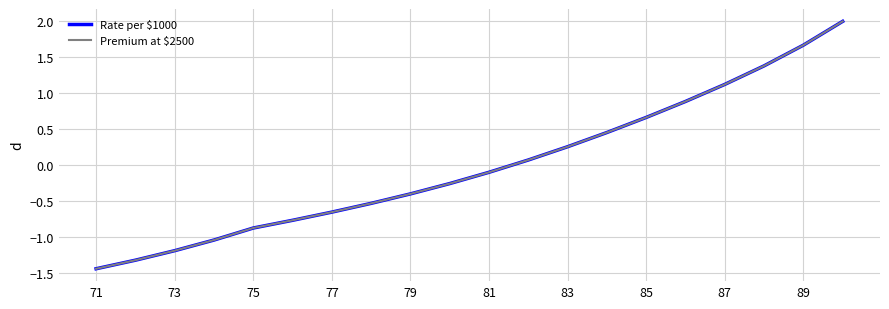

What is the maximum value for Rate per $1000?

2.0